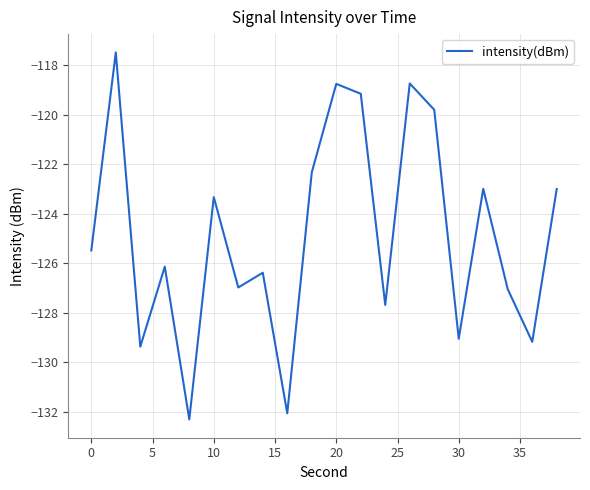

What is the difference between the maximum and minimum values?

14.8